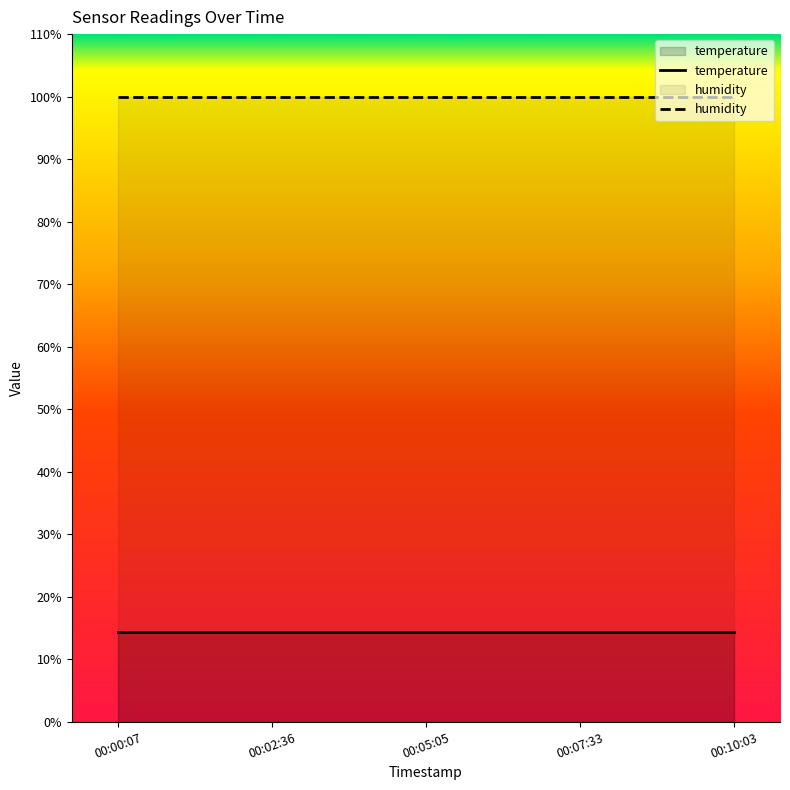

Count the number of categories in the chart.

5